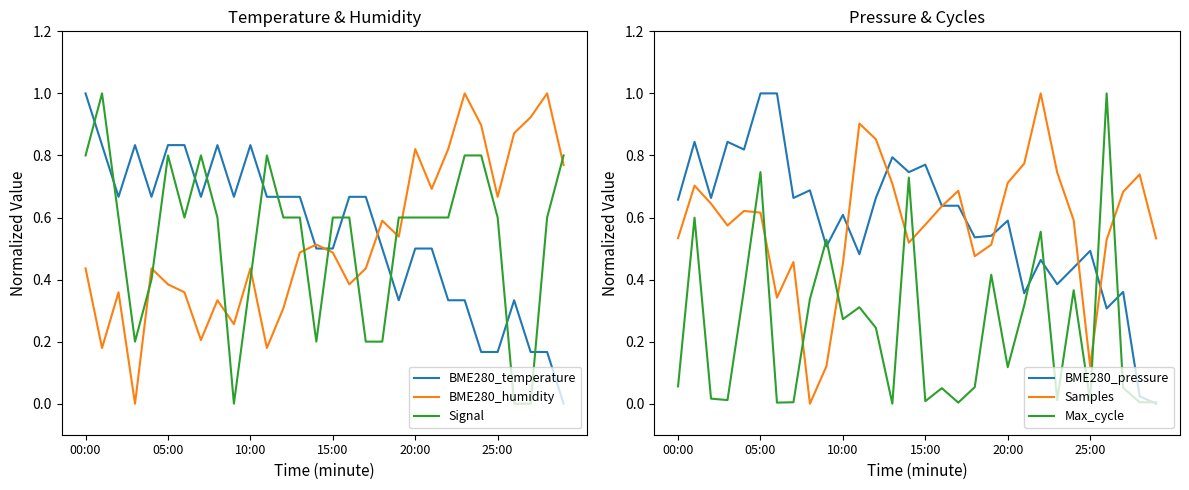

Which label corresponds to the smallest value in the chart?

29